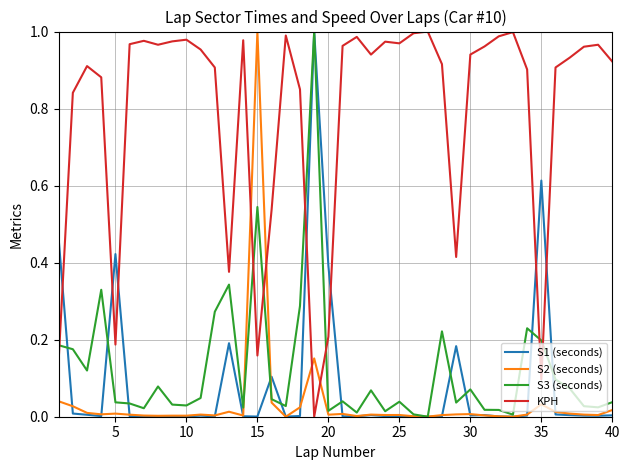

Which series has the largest total across all categories?

KPH